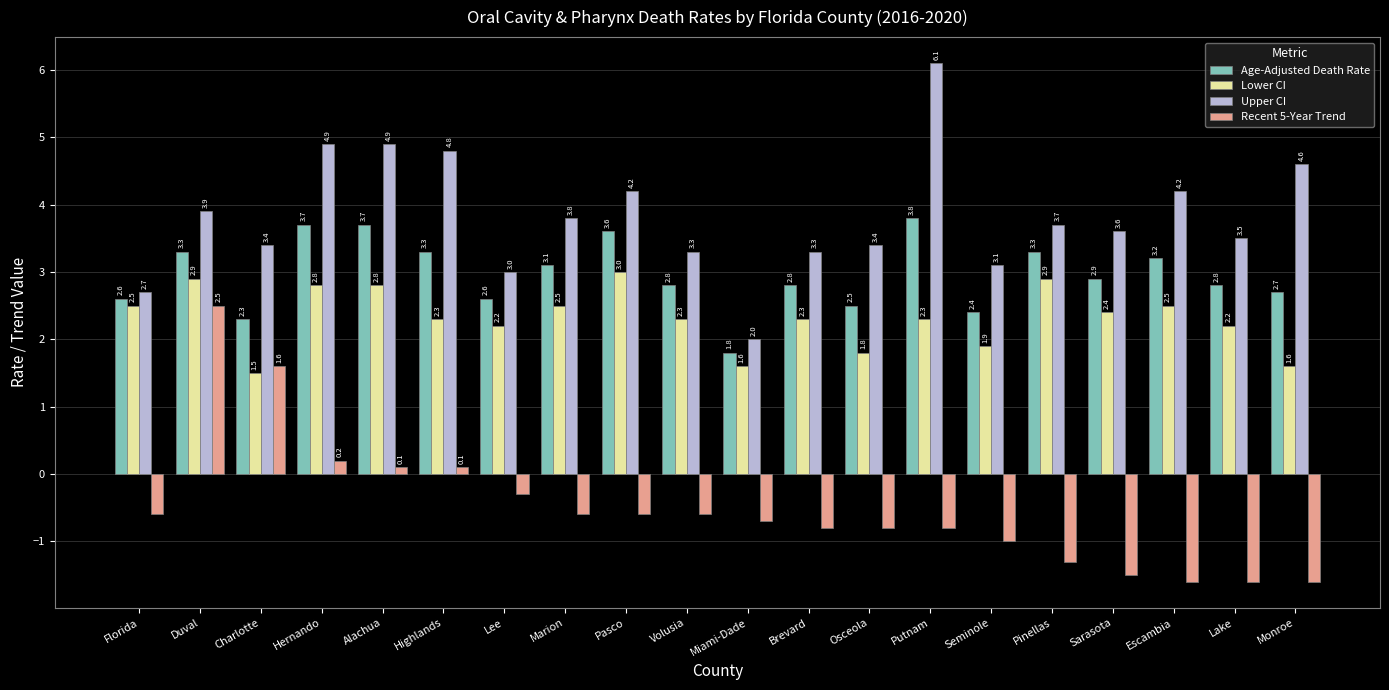

What is the minimum value shown in the chart?

-1.6